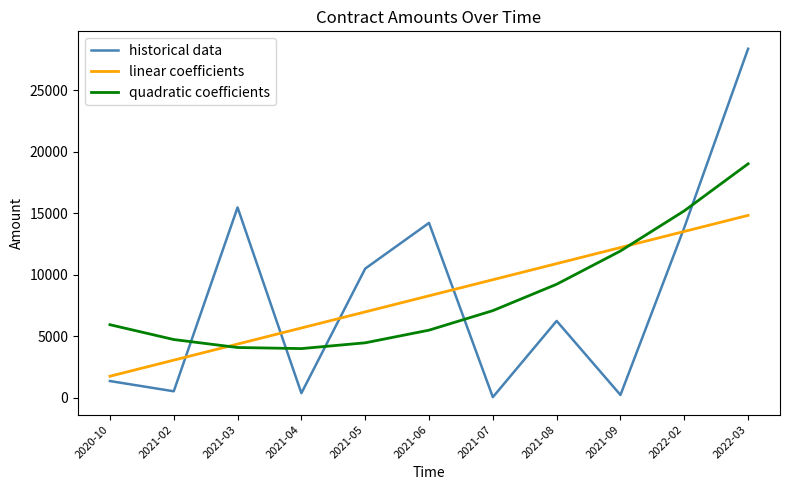

What is the total value across all series at 2021-05?

21930.5